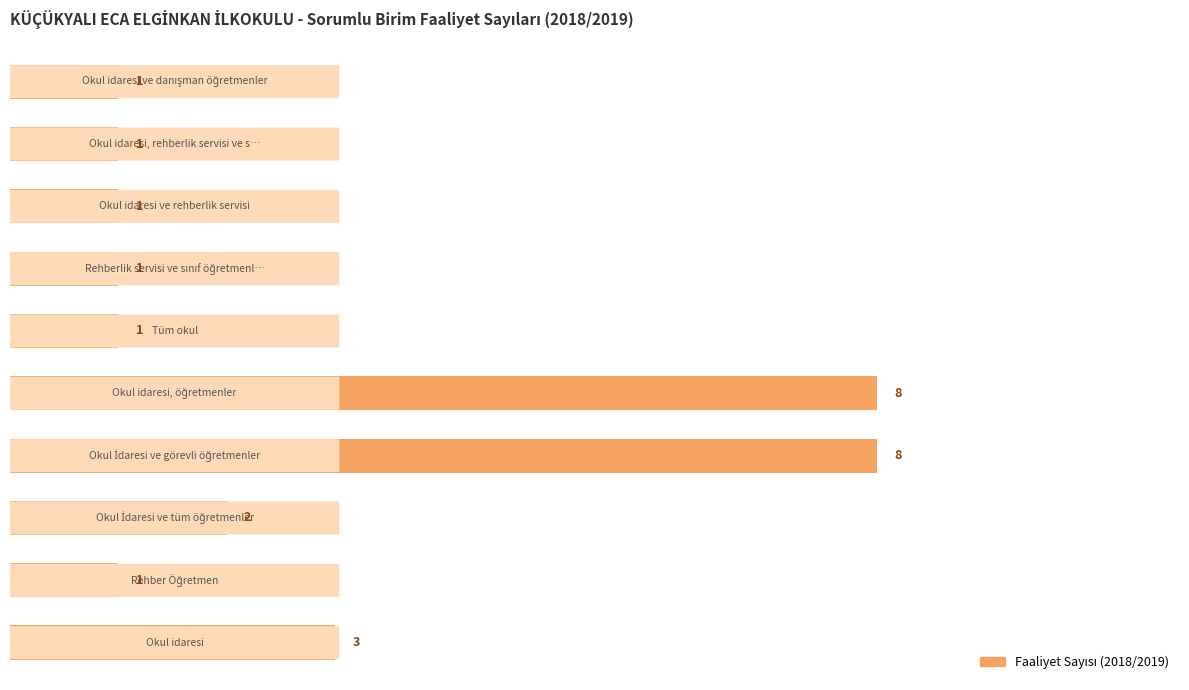

How many values are between 1 and 3?

8